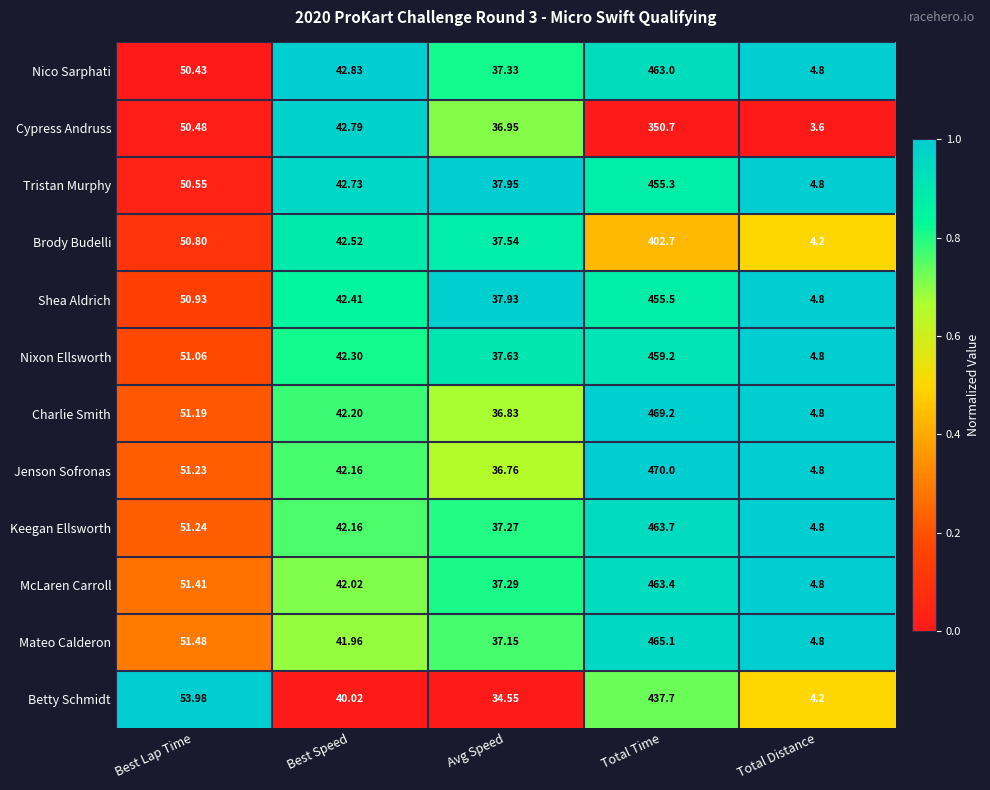

At which category is the sum across all series the highest?

Total Time